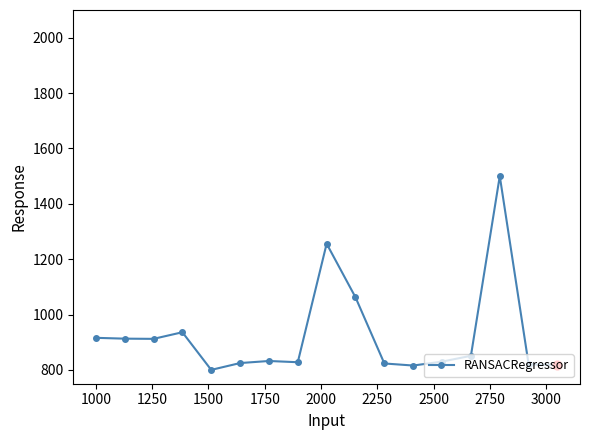

What is the minimum value shown in the chart?

800.0